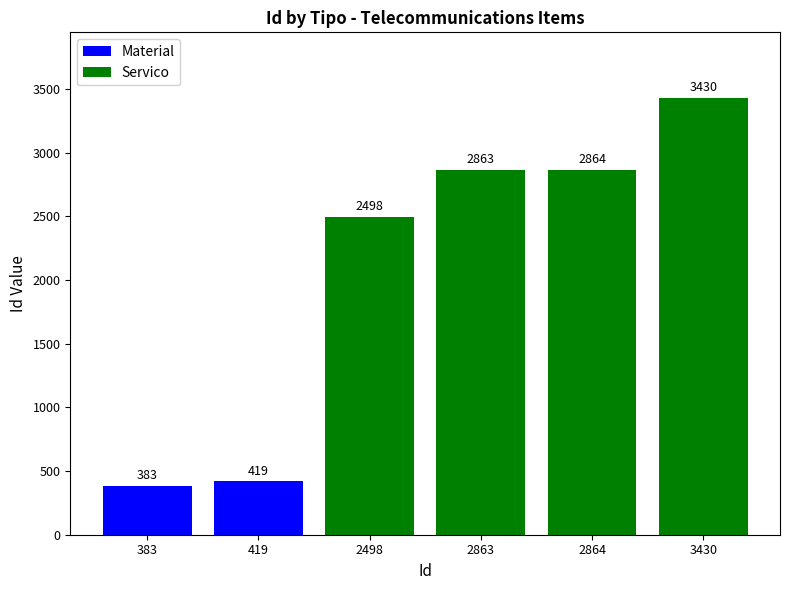

Is it true that Servico equals 4682 at 2864?

False